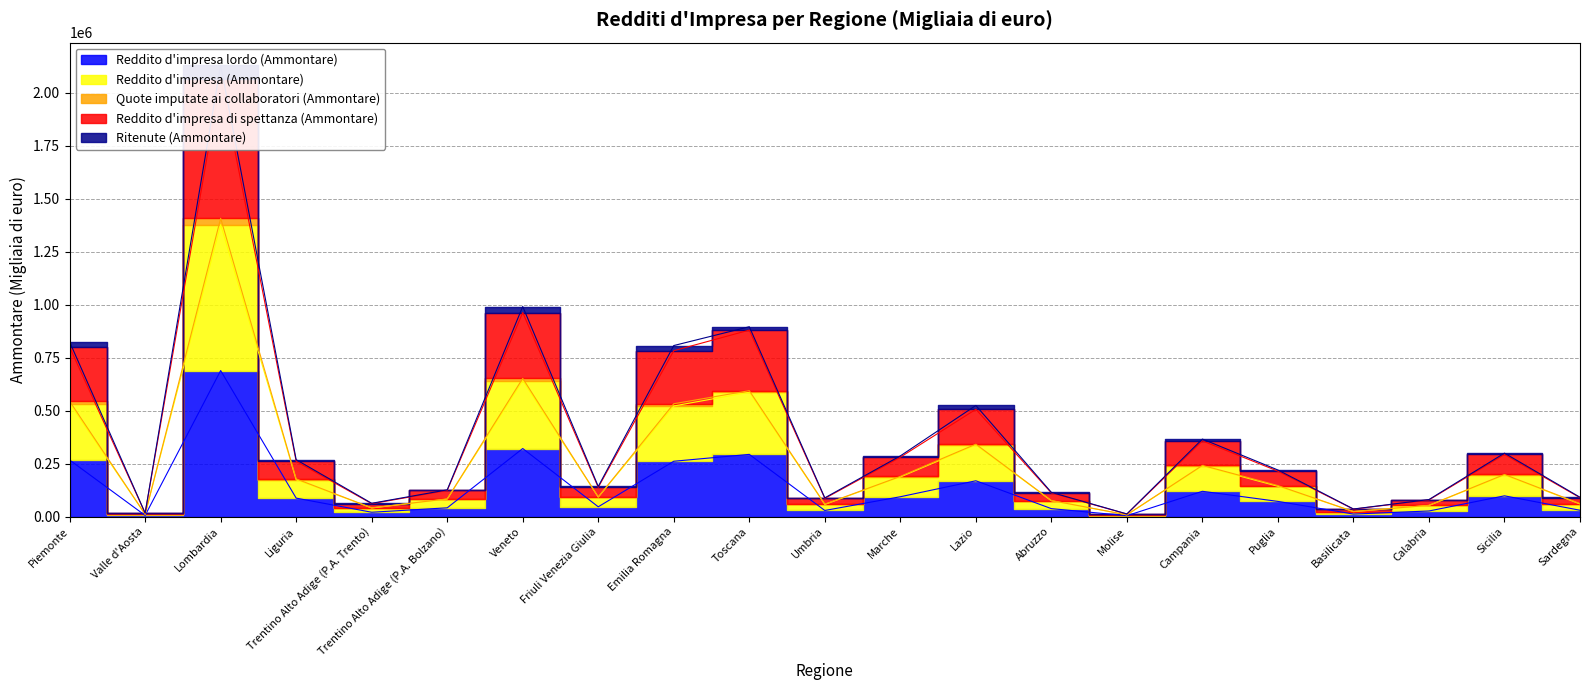

True or false: Reddito d'impresa (Ammontare) and Reddito d'impresa lordo (Ammontare) cross at least once.

False